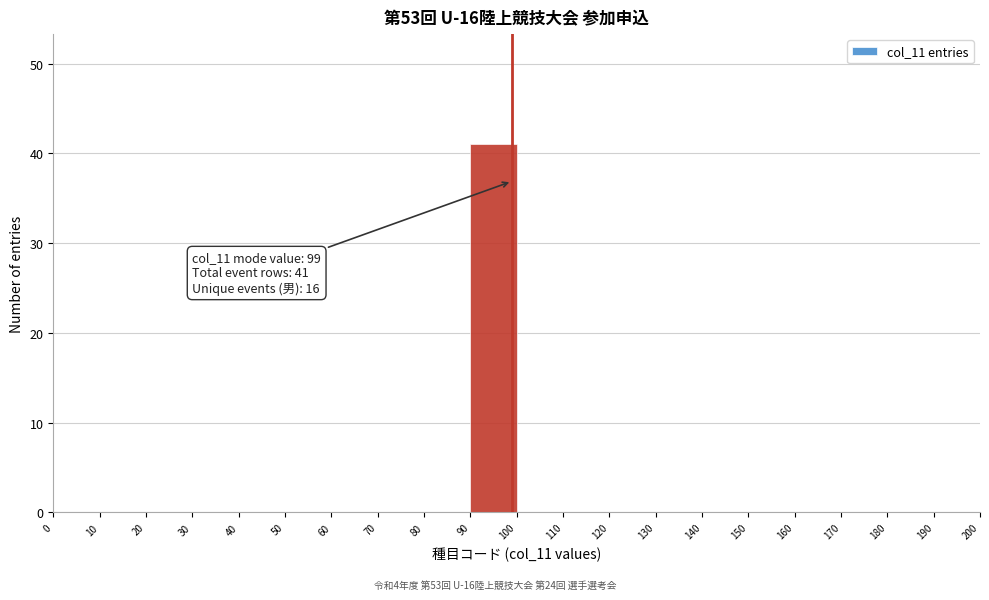

Which range on the x-axis has the tallest bar?

90 to 100